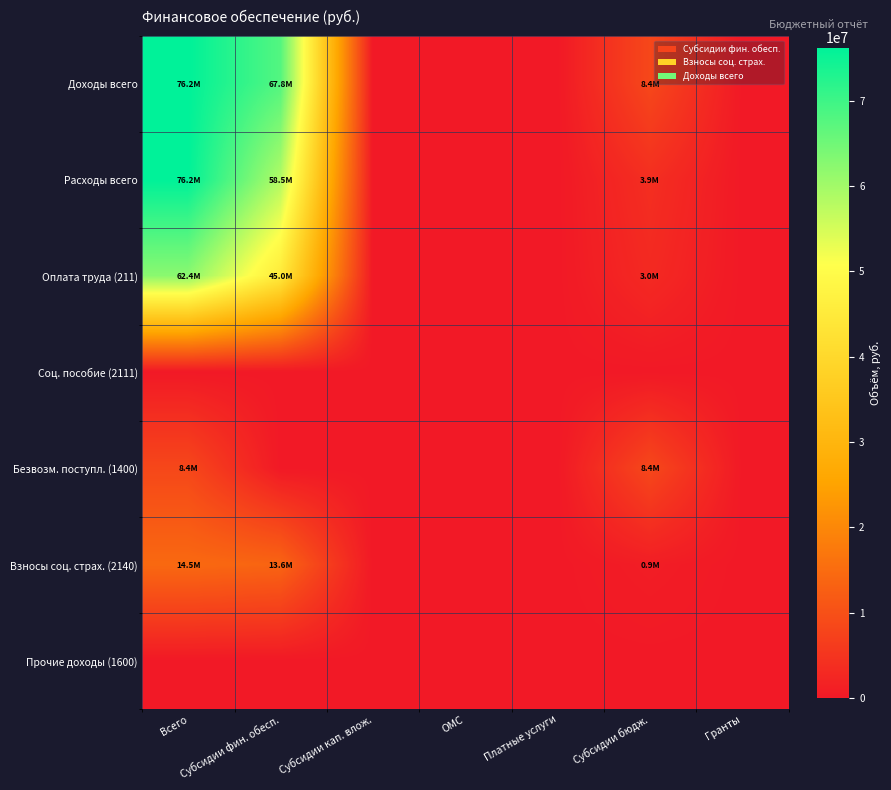

Reading left to right, list all the values displayed in this chart.

Доходы всего: Всего=76236955.2	Субсидии фин. обесп.=67845247.0	Субсидии кап. влож.=0.0	ОМС=0.0	Платные услуги=0.0	Субсидии бюдж.=8391708.2	Гранты=0.0
Расходы всего: Всего=76236955.2	Субсидии фин. обесп.=58525366.0	Субсидии кап. влож.=0.0	ОМС=0.0	Платные услуги=0.0	Субсидии бюдж.=3863034.0	Гранты=0.0
Оплата труда (211): Всего=62388400.0	Субсидии фин. обесп.=44950360.0	Субсидии кап. влож.=0.0	ОМС=0.0	Платные услуги=0.0	Субсидии бюдж.=2967000.0	Гранты=0.0
Соц. пособие (2111): Всего=0.0	Субсидии фин. обесп.=0.0	Субсидии кап. влож.=0.0	ОМС=0.0	Платные услуги=0.0	Субсидии бюдж.=0.0	Гранты=0.0
Безвозм. поступл. (1400): Всего=8391708.2	Субсидии фин. обесп.=0.0	Субсидии кап. влож.=0.0	ОМС=0.0	Платные услуги=0.0	Субсидии бюдж.=8391708.2	Гранты=0.0
Взносы соц. страх. (2140): Всего=14471040.0	Субсидии фин. обесп.=13575006.0	Субсидии кап. влож.=0.0	ОМС=0.0	Платные услуги=0.0	Субсидии бюдж.=896034.0	Гранты=0.0
Прочие доходы (1600): Всего=0.0	Субсидии фин. обесп.=0.0	Субсидии кап. влож.=0.0	ОМС=0.0	Платные услуги=0.0	Субсидии бюдж.=0.0	Гранты=0.0